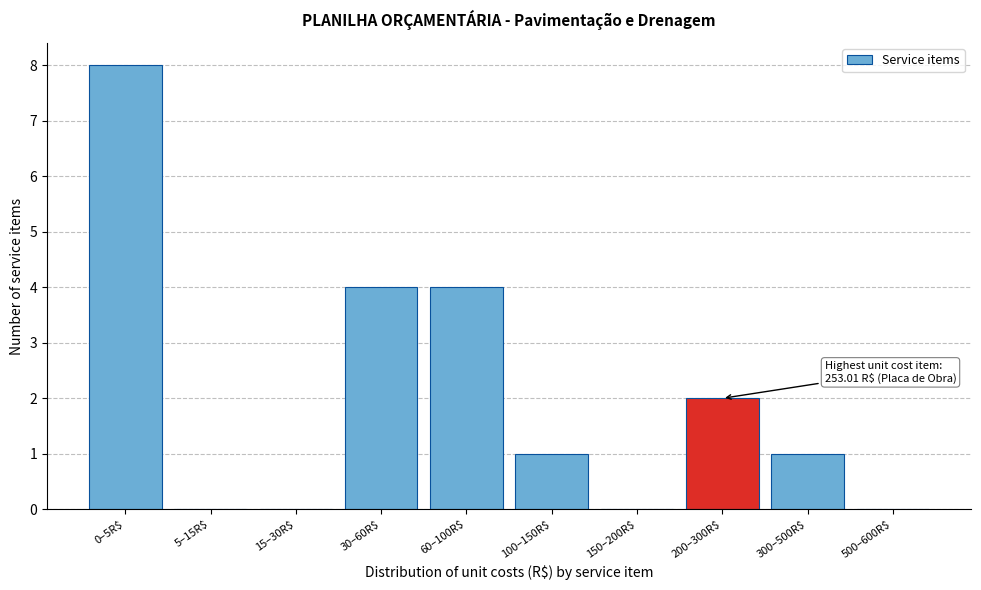

Which category has the highest value across all series?

0–5R$